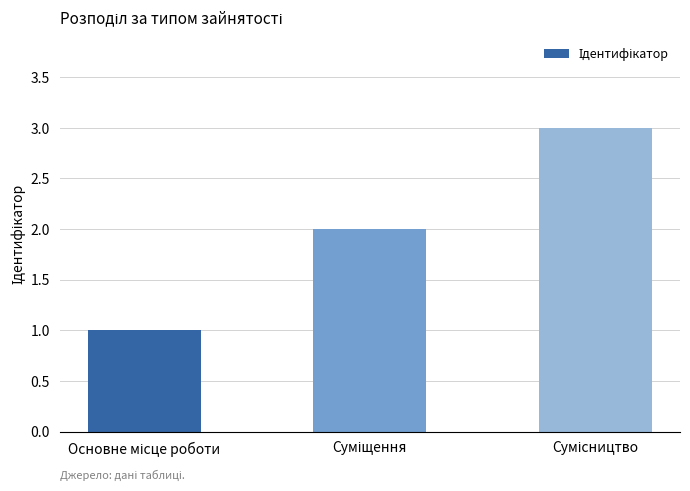

Reading left to right, what are all the values shown in this chart?

1	2	3